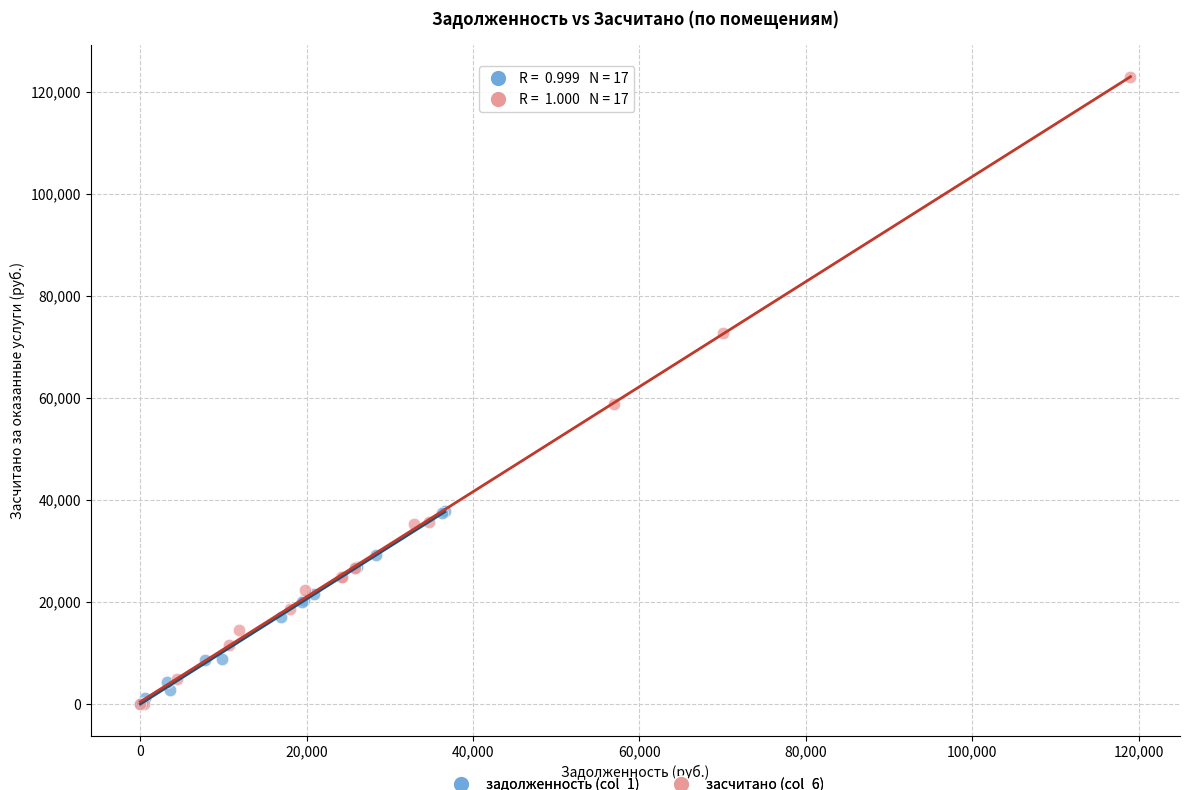

What are all the series names shown in the legend?

задолженность (col_1), засчитано (col_6)